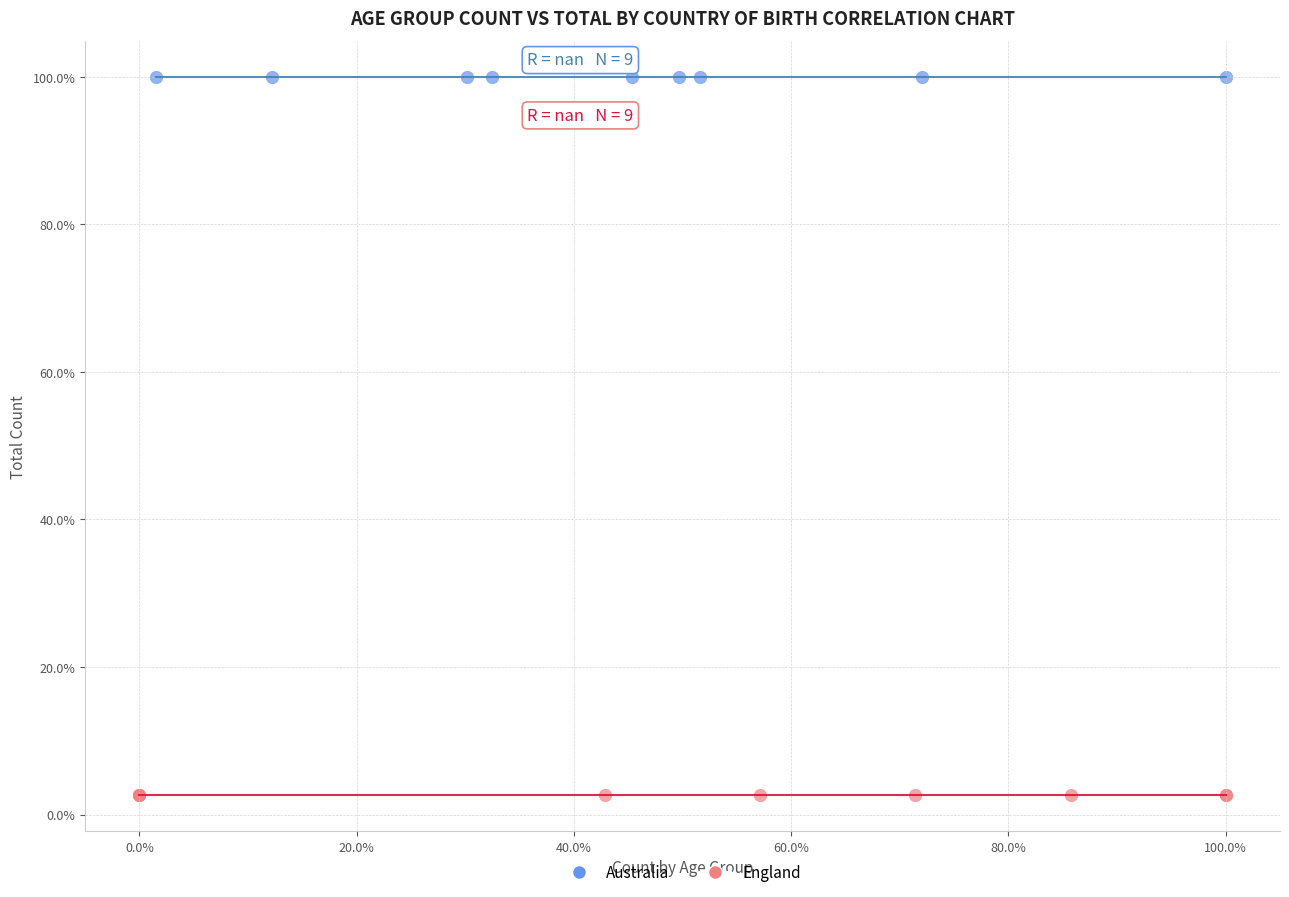

Which series contains the highest Y value?

Australia